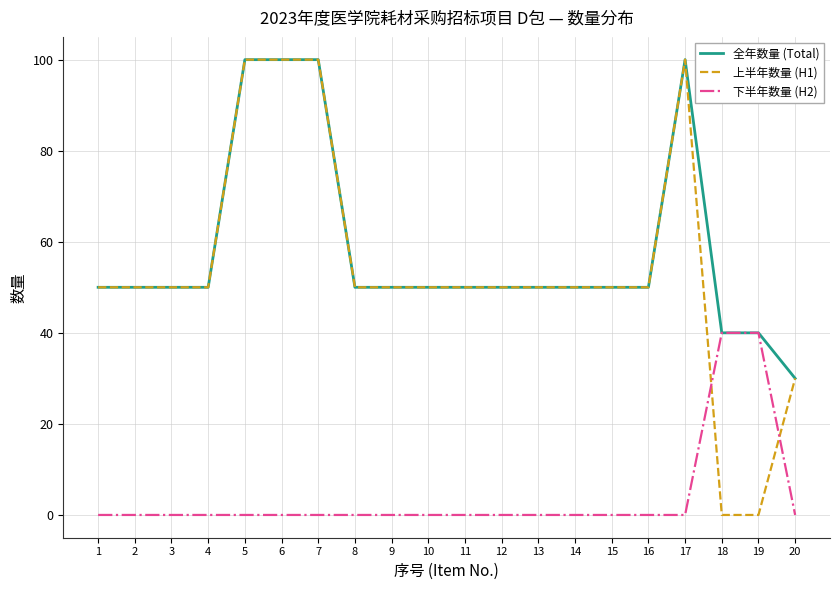

True or false: 下半年数量 (H2) and 上半年数量 (H1) intersect in this chart.

True